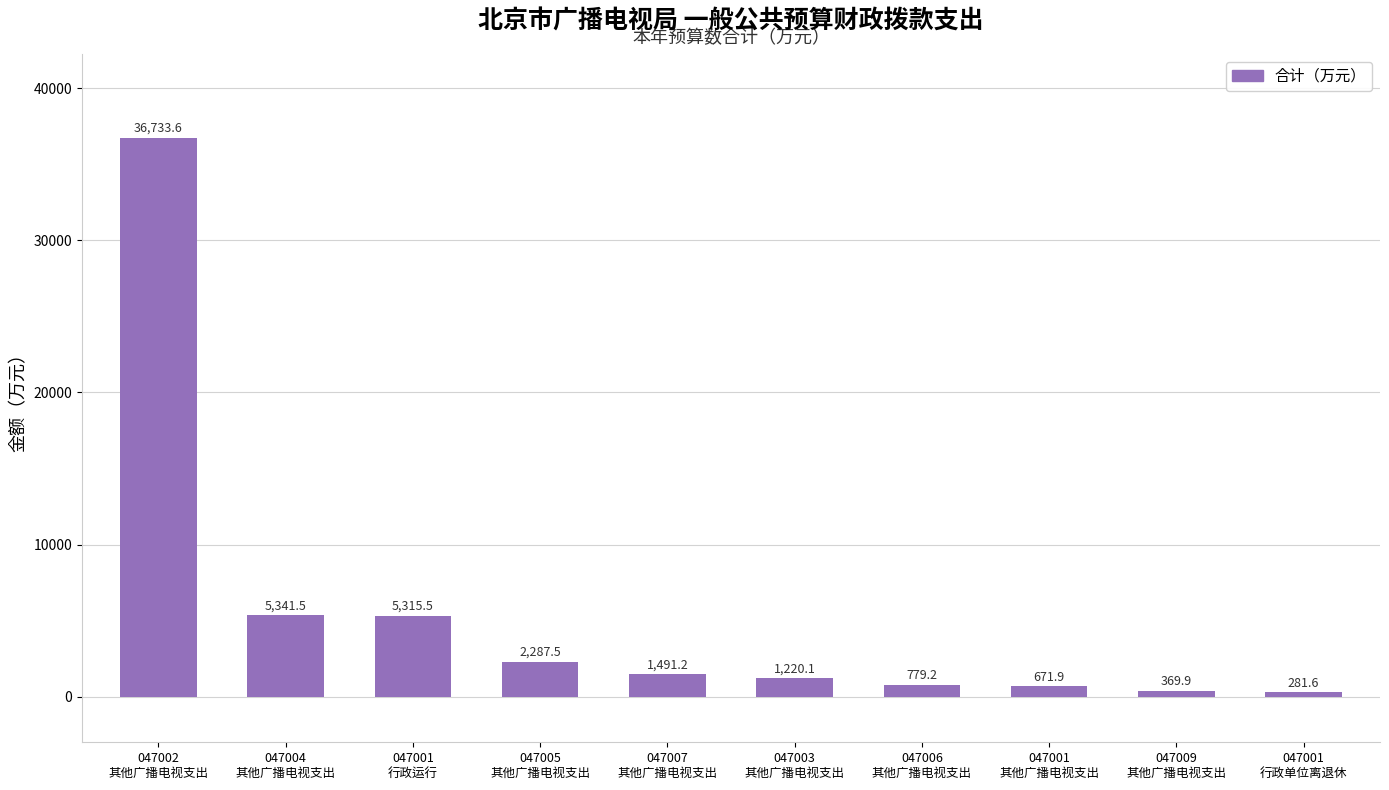

At which label does the data first exceed 1491?

047002
其他广播电视支出